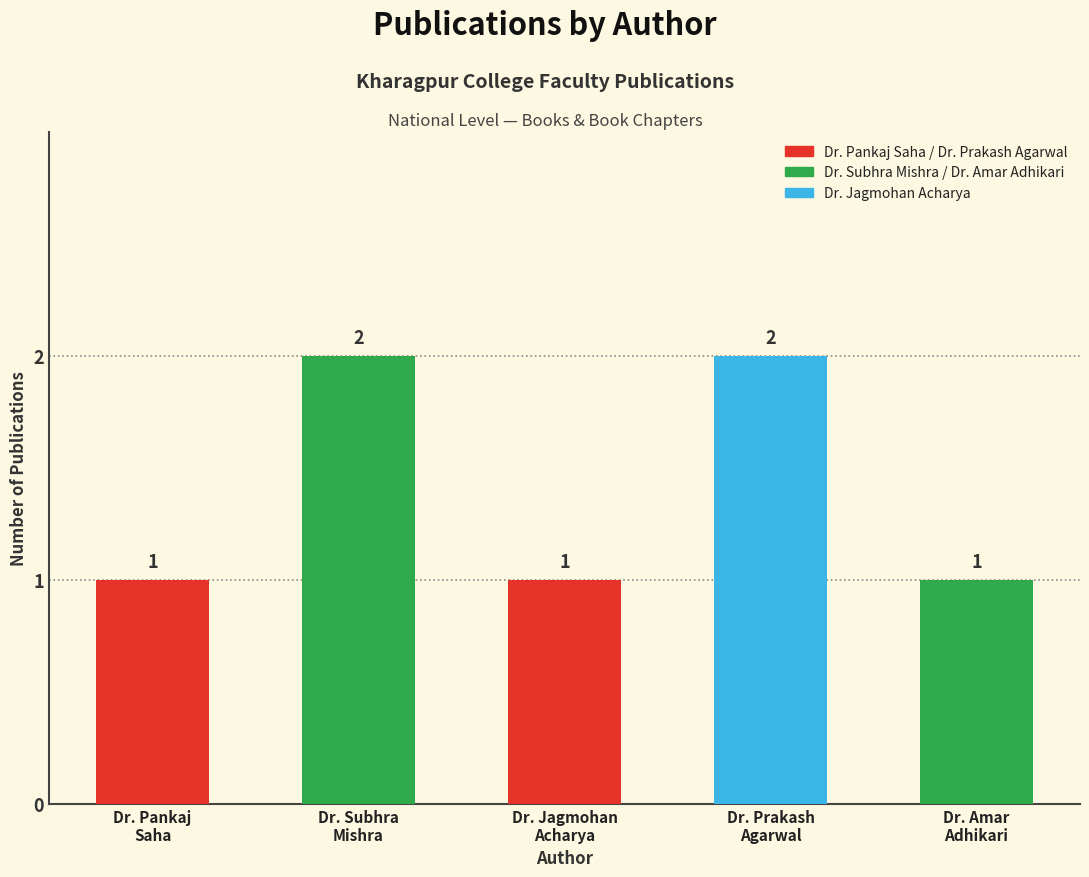

What is the maximum value shown in the chart?

2